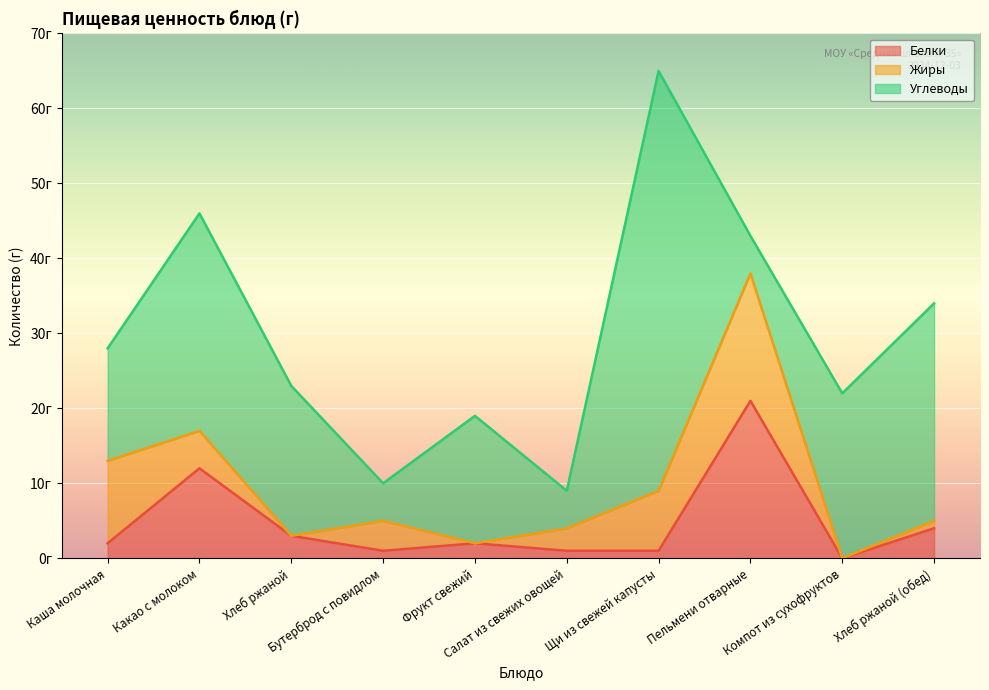

Which has a higher value, Компот из сухофруктов or Бутерброд с повидлом?

Бутерброд с повидлом